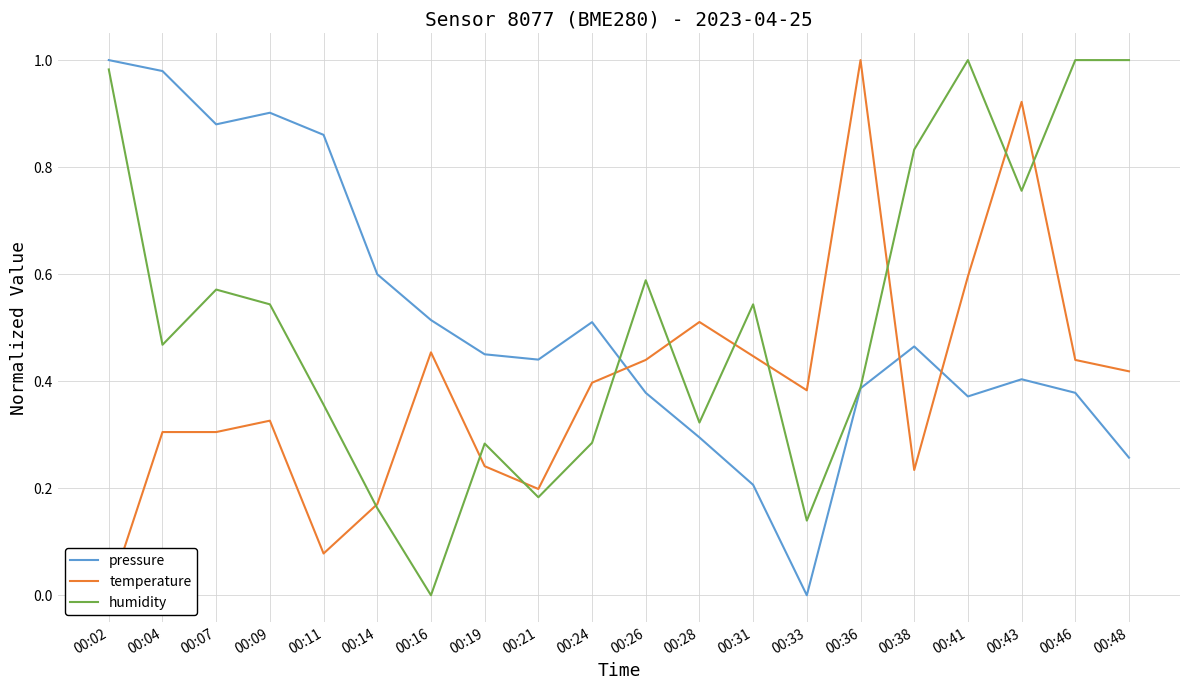

What are all the series names shown in the legend?

pressure, temperature, humidity